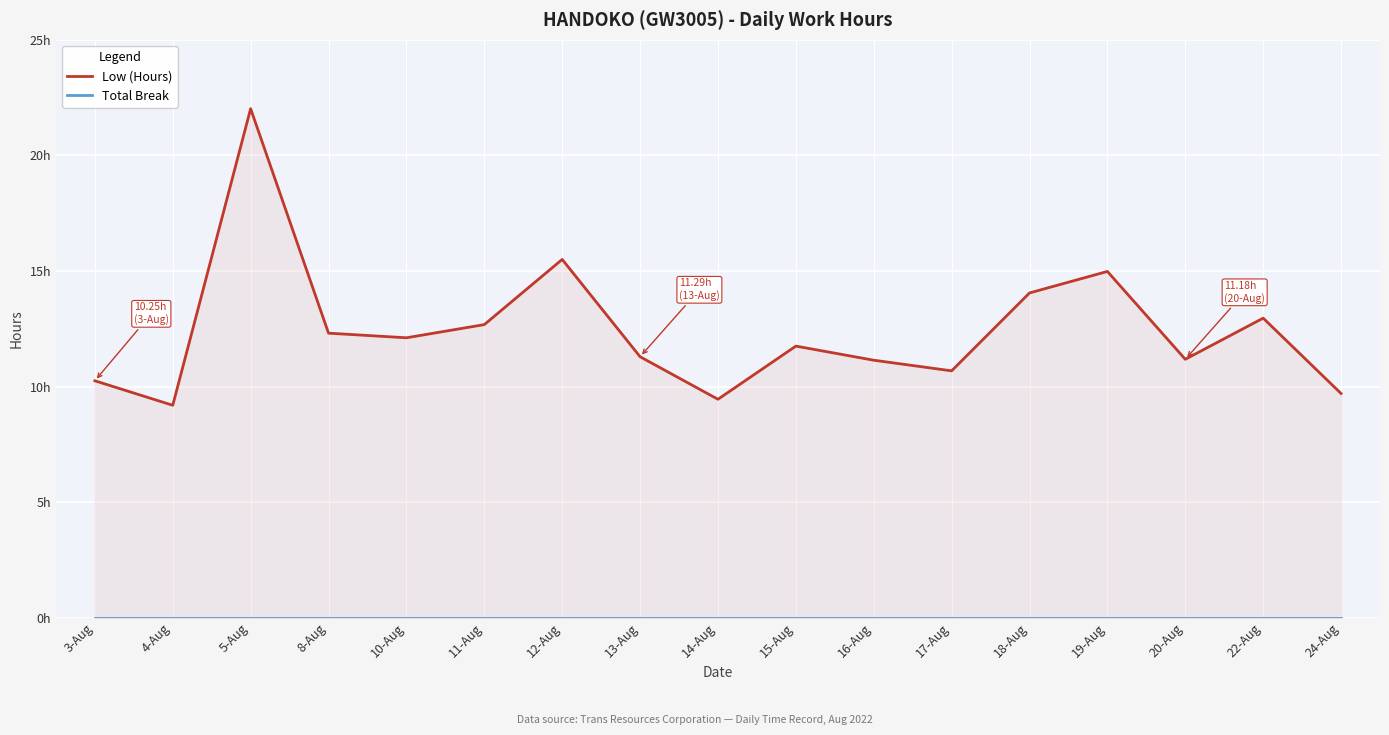

What is the difference between the highest and lowest values at 22-Aug?

13.0